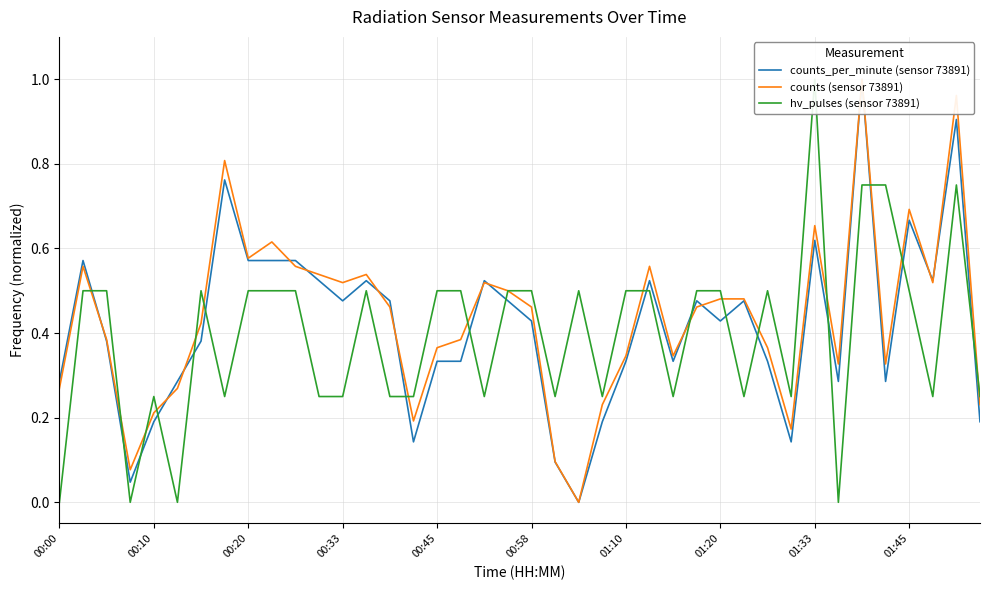

List the series in order of their overall mean, lowest first.

hv_pulses (sensor 73891), counts_per_minute (sensor 73891), counts (sensor 73891)